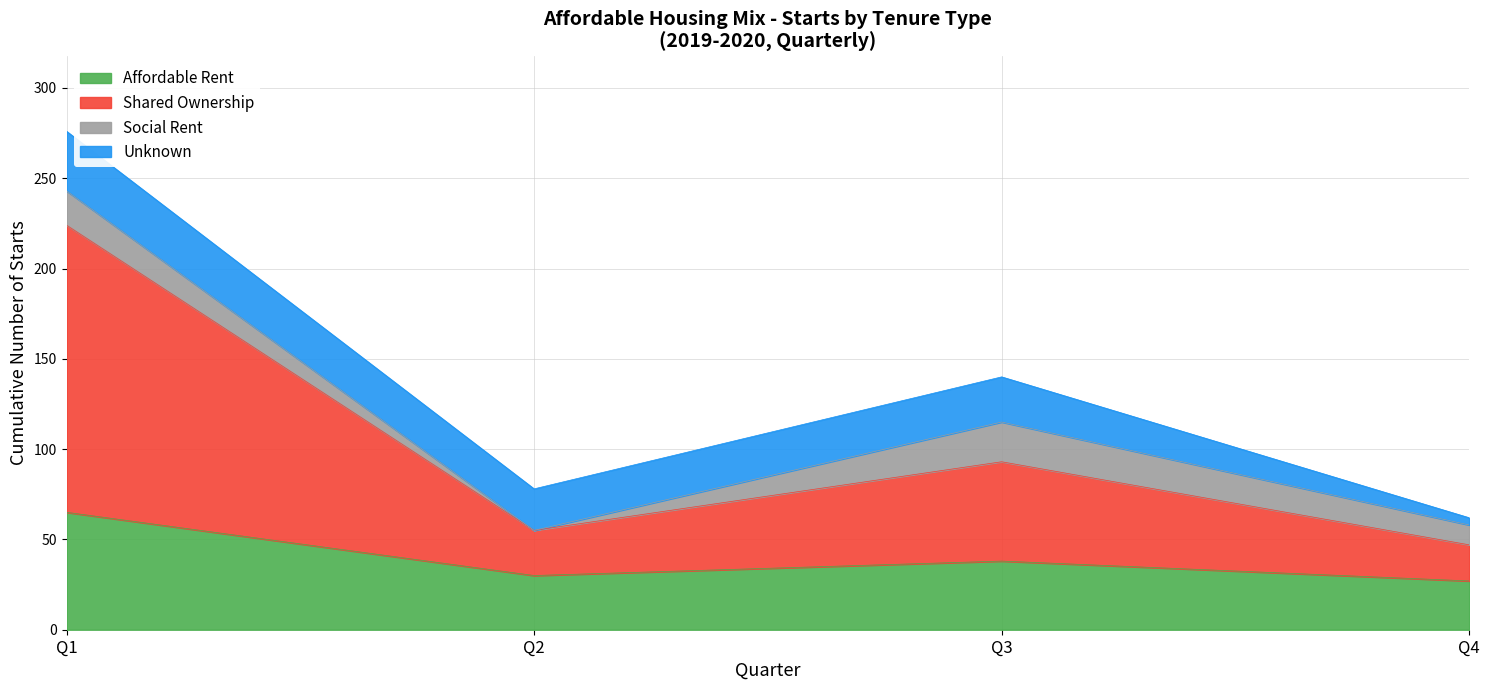

What is the sum of all Affordable Rent values?

160